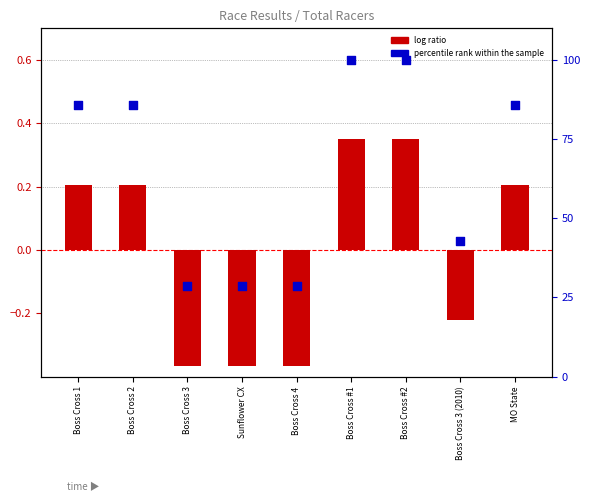

Which series has the largest total across all categories?

percentile rank within the sample